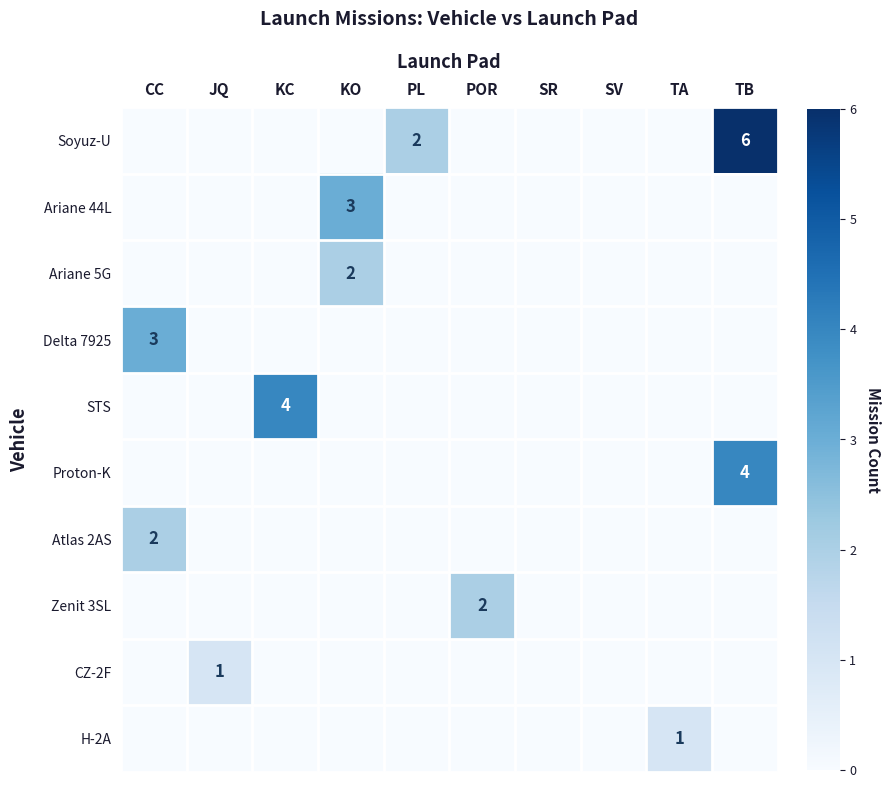

Rank the series at SR from highest to lowest value.

Soyuz-U, Ariane 44L, Ariane 5G, Delta 7925, STS, Proton-K, Atlas 2AS, Zenit 3SL, CZ-2F, H-2A